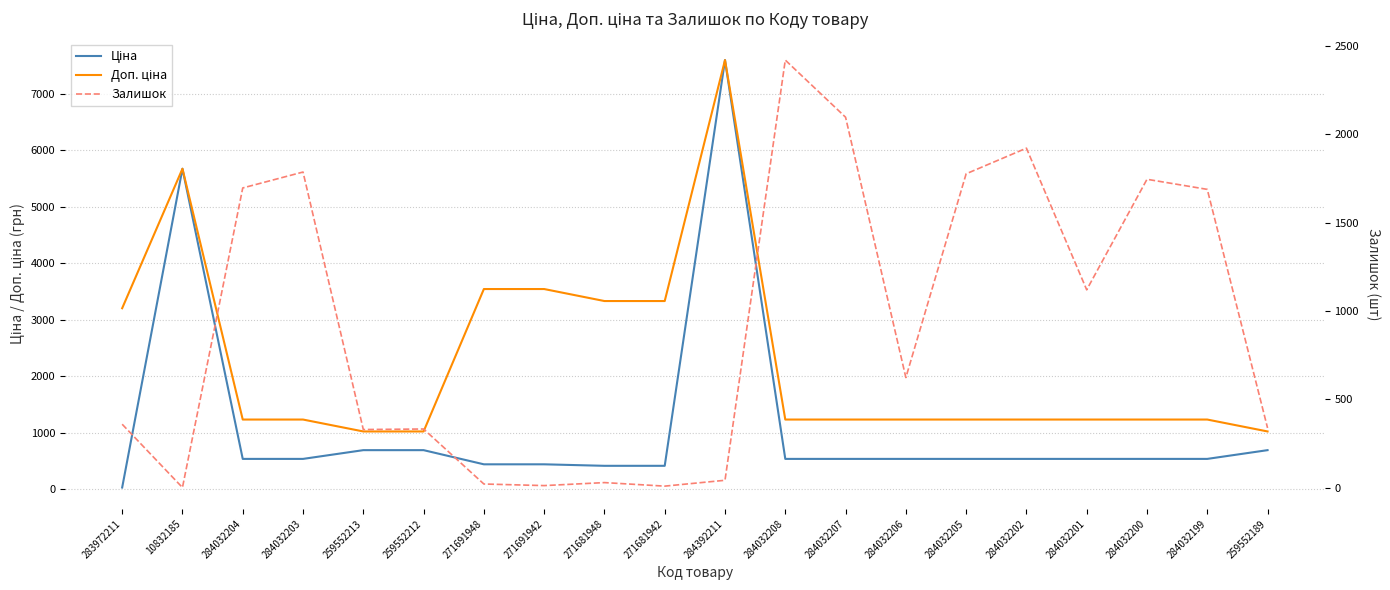

The value of Залишок at 271681948 is 30.0. True or false?

True